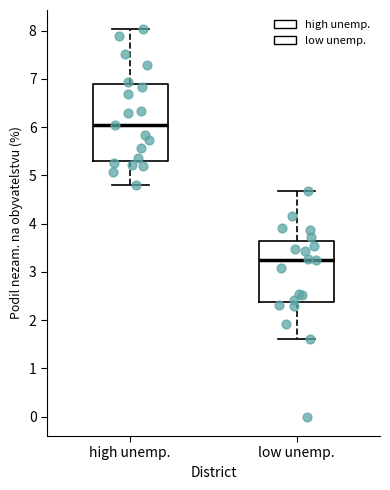

Comparing the boxes themselves (not the whiskers), which one is the tallest?

high unemp.